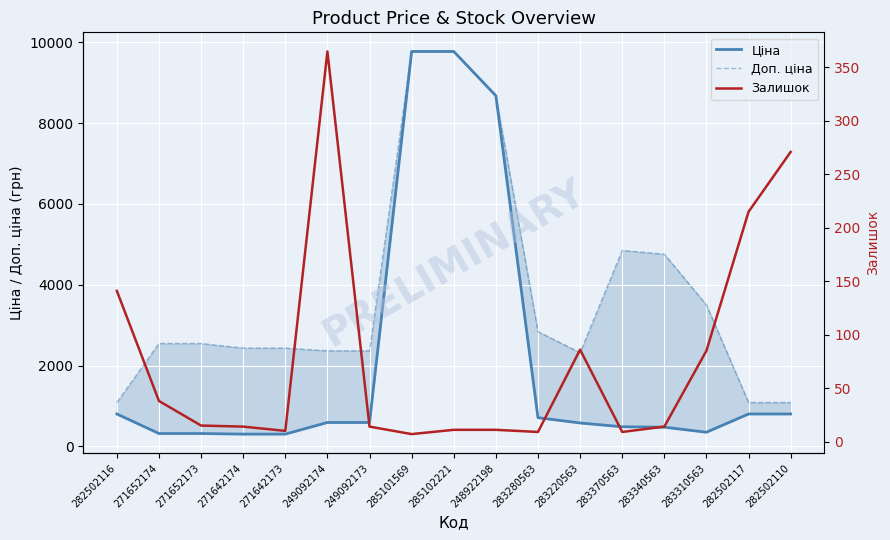

At how many categories does at least one series exceed 1282?

14